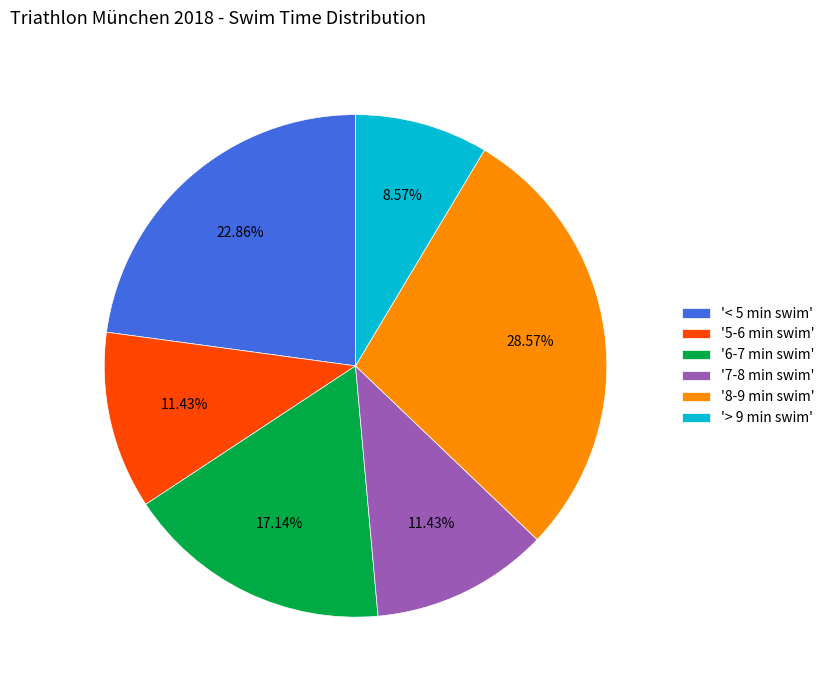

To the nearest percent, what is the difference between the largest and smallest slice percentages?

20%